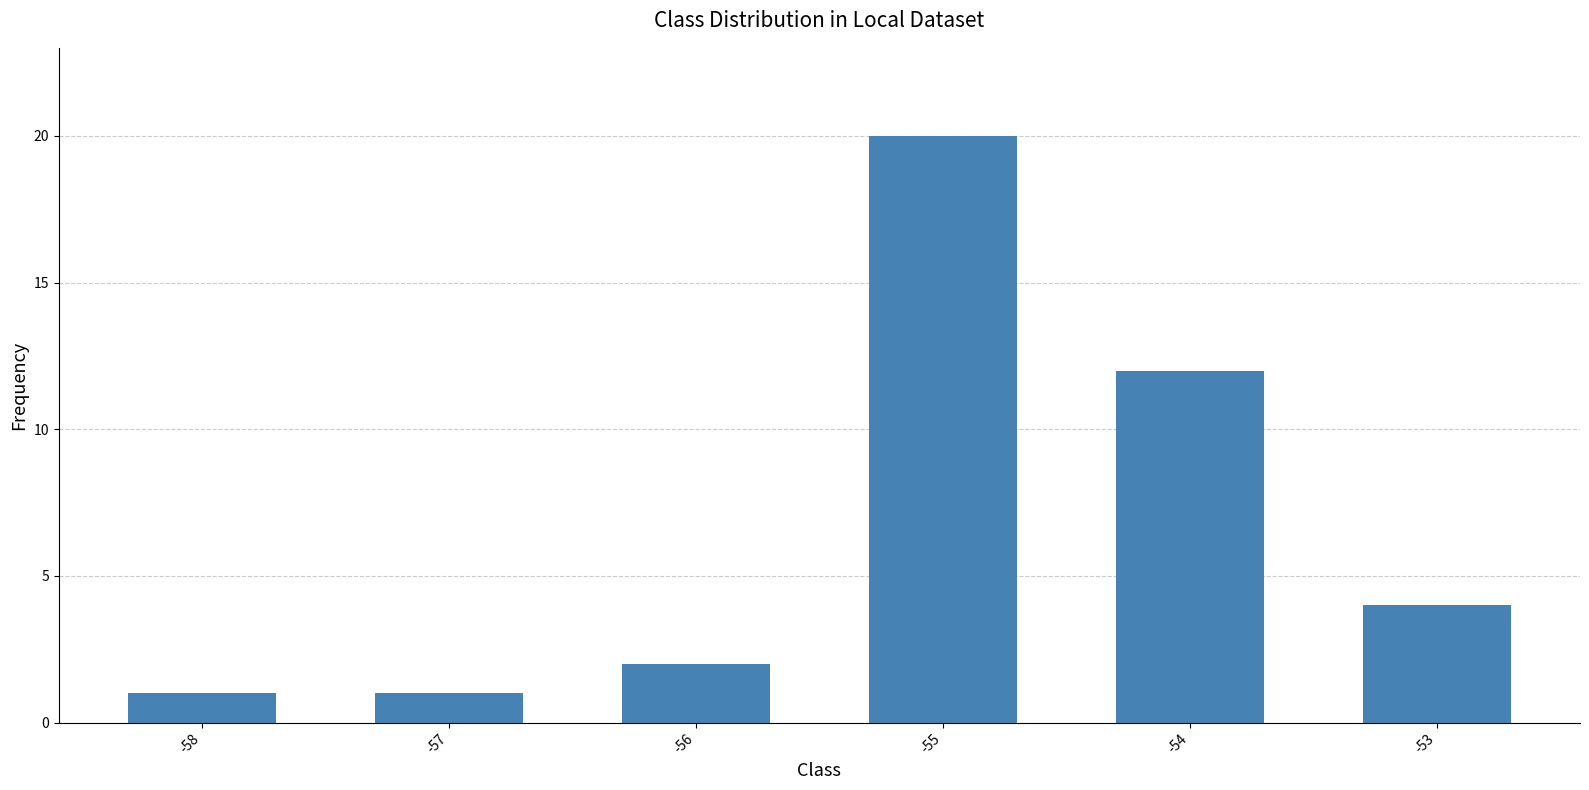

The chart shows a value of 4 at -54. True or false?

False